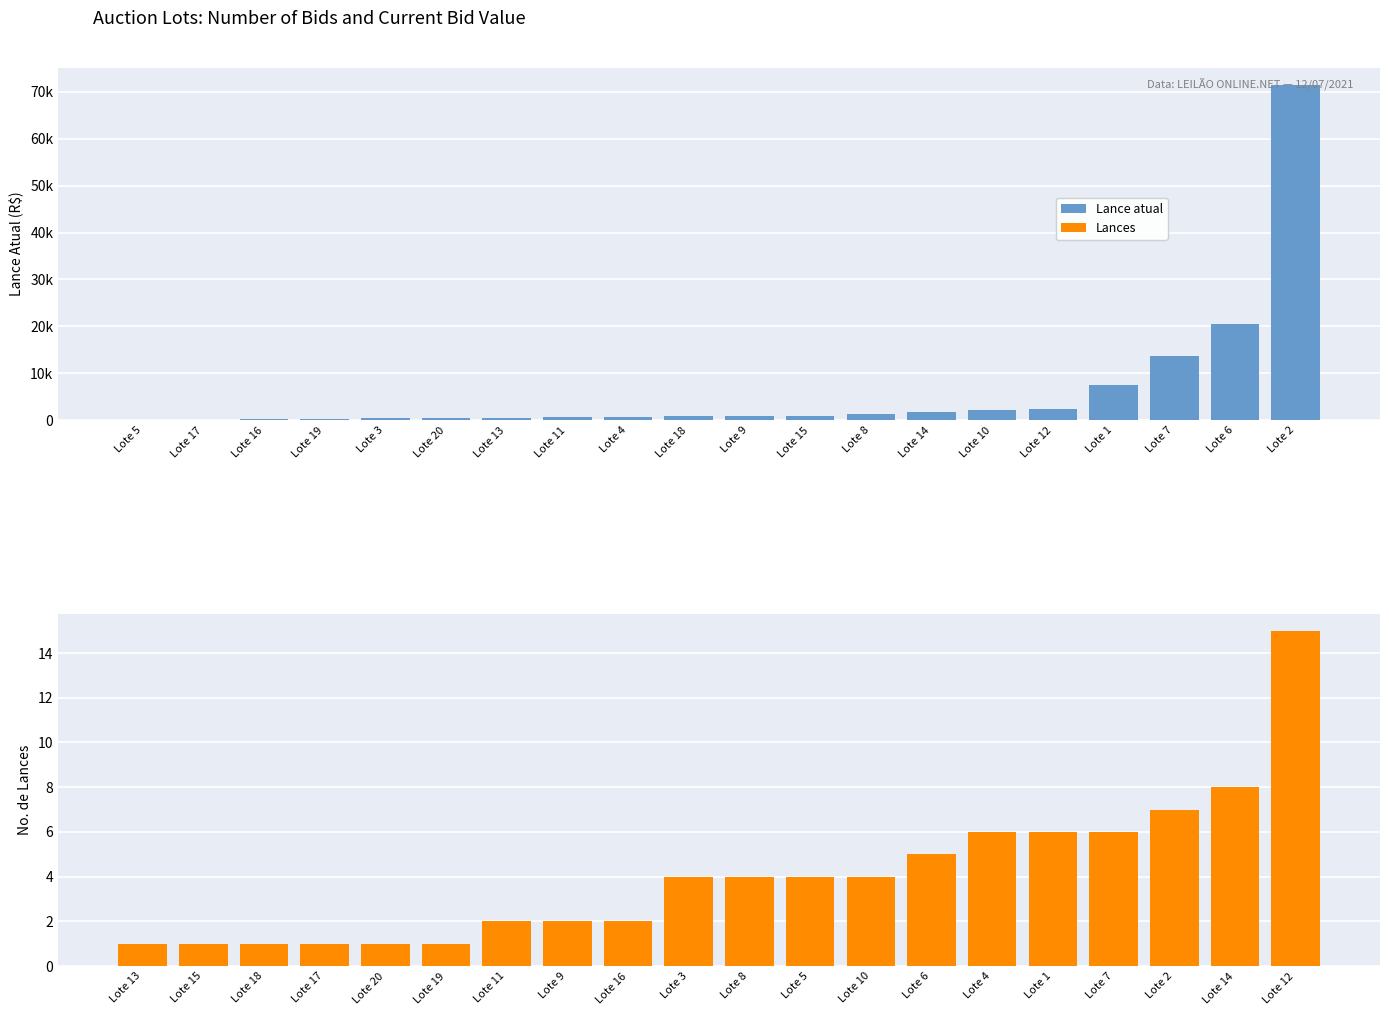

How many bars are there in total?

40